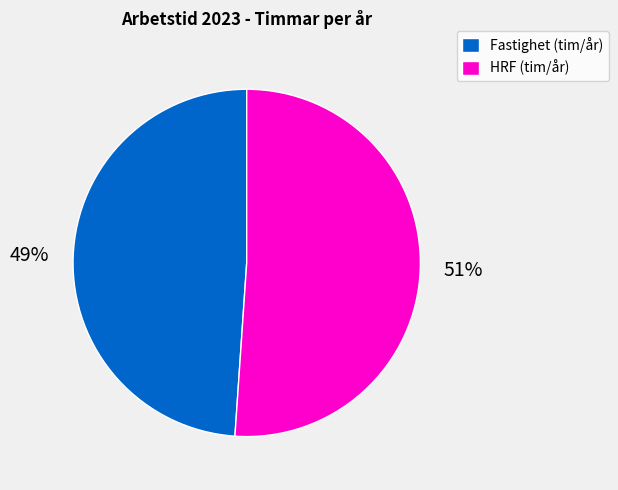

Rank the categories by value from highest to lowest.

HRF (tim/år), Fastighet (tim/år)